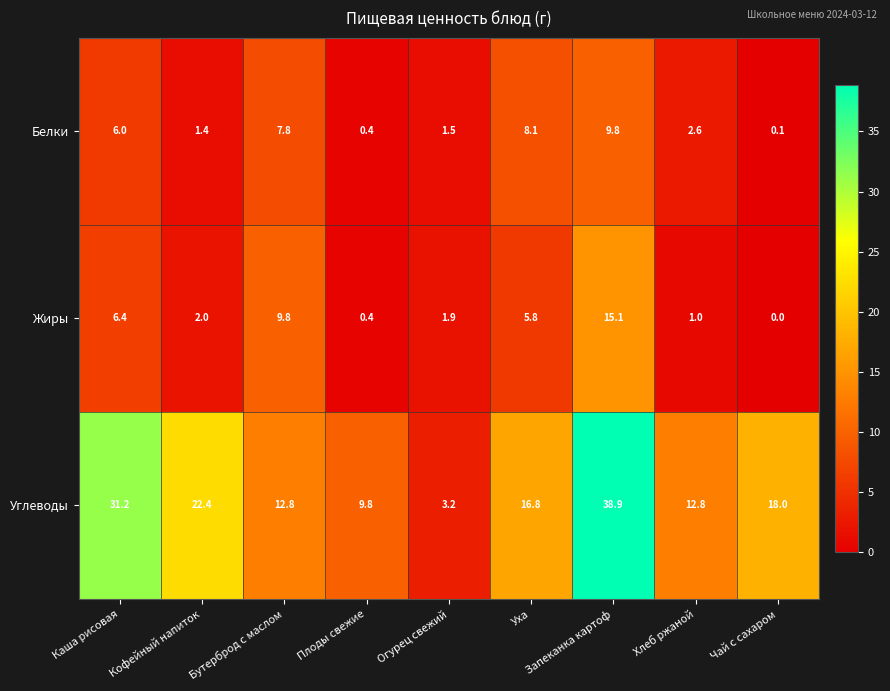

Read the Углеводы value at Плоды свежие.

9.8